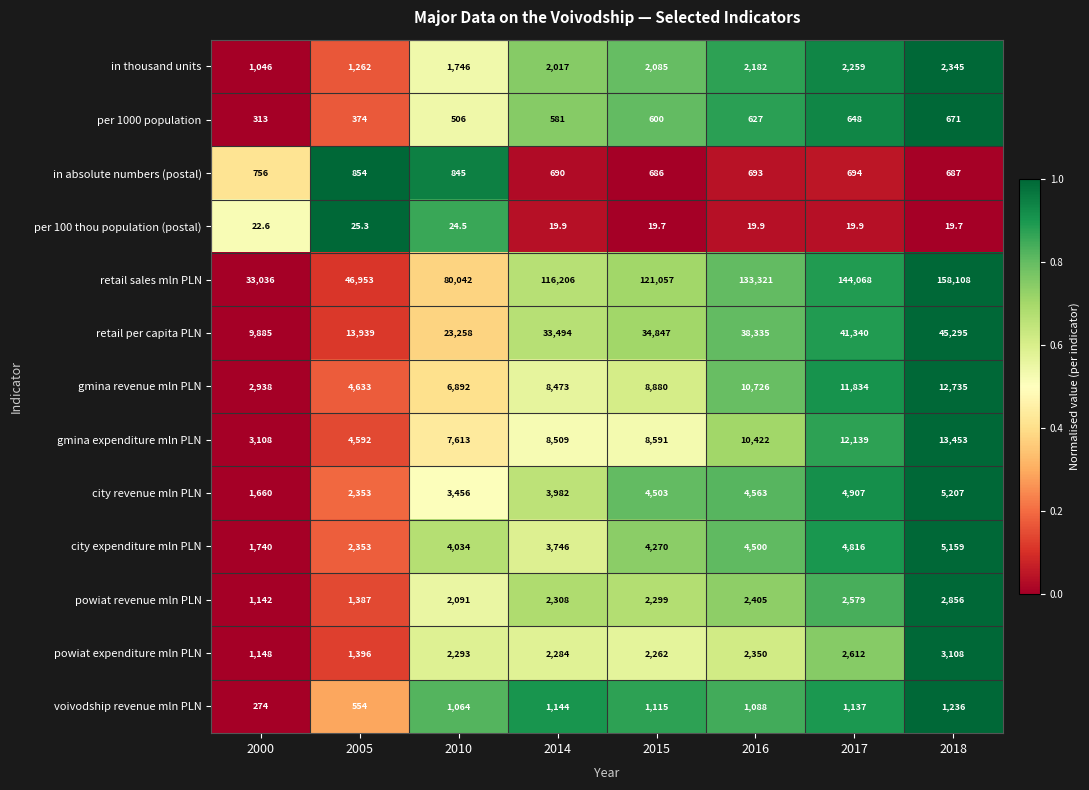

Is the value of powiat expenditure mln PLN at 2018 greater than the value of retail per capita PLN at 2014?

No